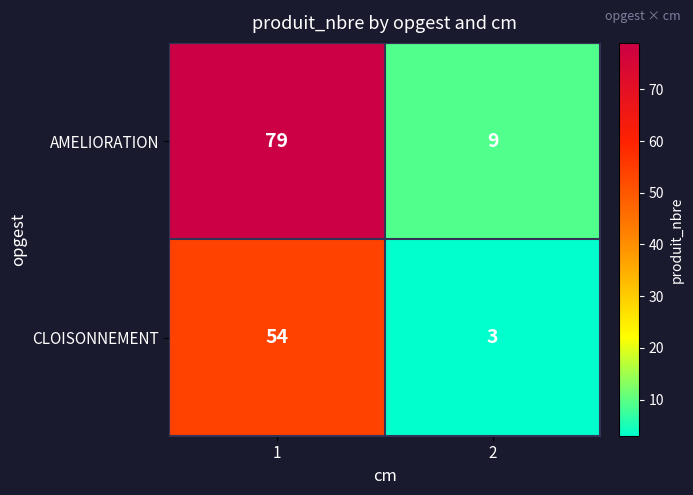

Reading left to right, transcribe all the data shown in this chart.

AMELIORATION: 1=79	2=9
CLOISONNEMENT: 1=54	2=3